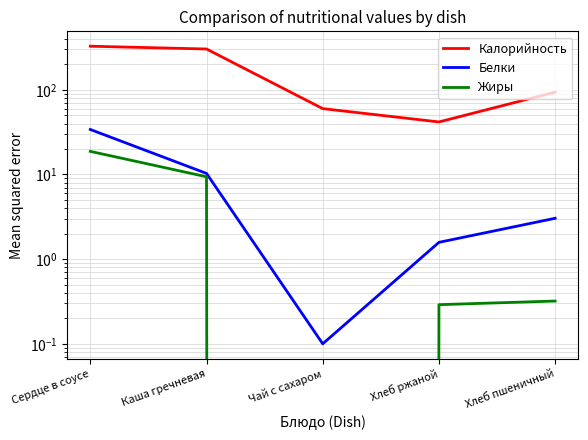

The Калорийность series shows 41.8 at Хлеб ржаной. True or false?

True